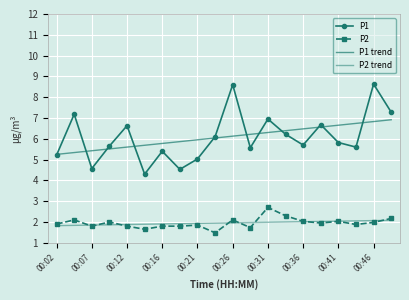

What are all the series names shown in the legend?

P1, P2, P1 trend, P2 trend